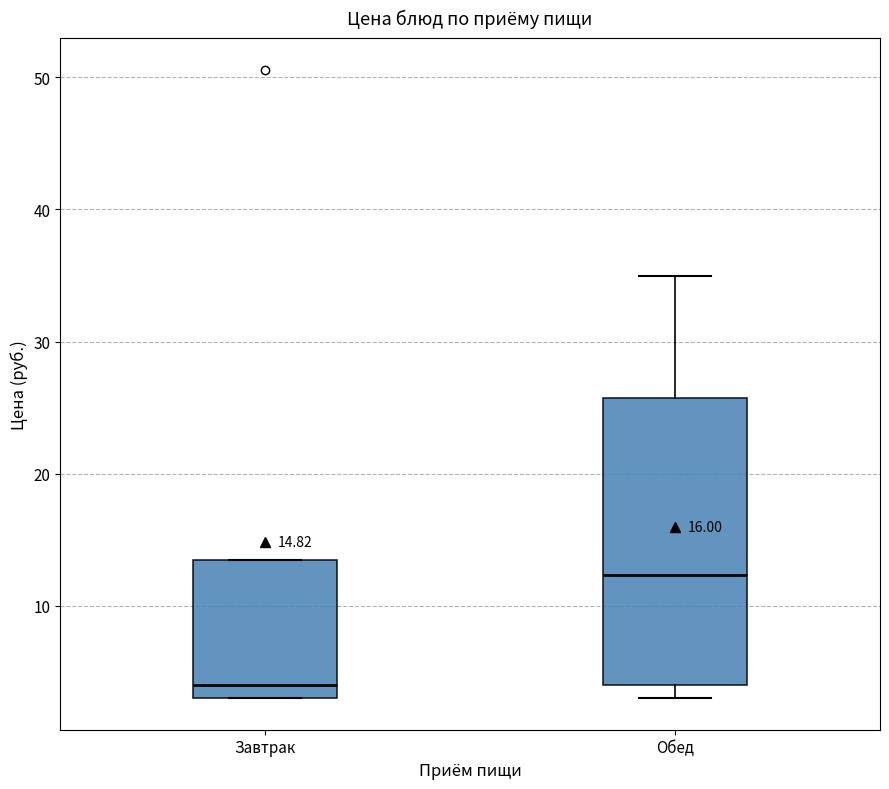

Which box has the lowest median line?

Завтрак